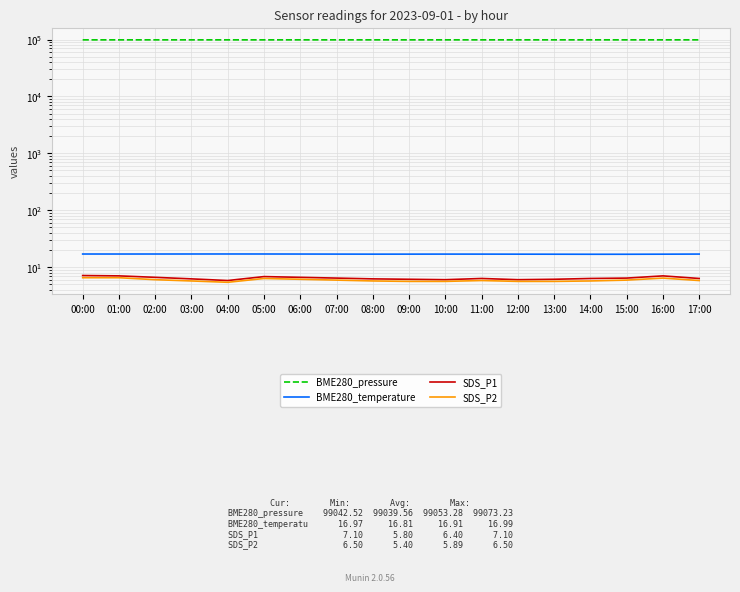

The SDS_P2 series shows 5.6 at 09:00. True or false?

True